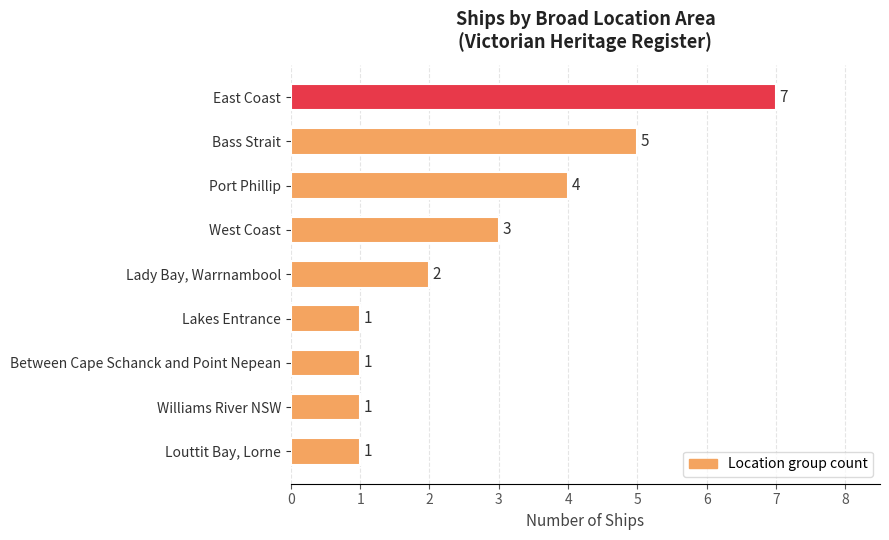

Which category has the highest value across all series?

East Coast